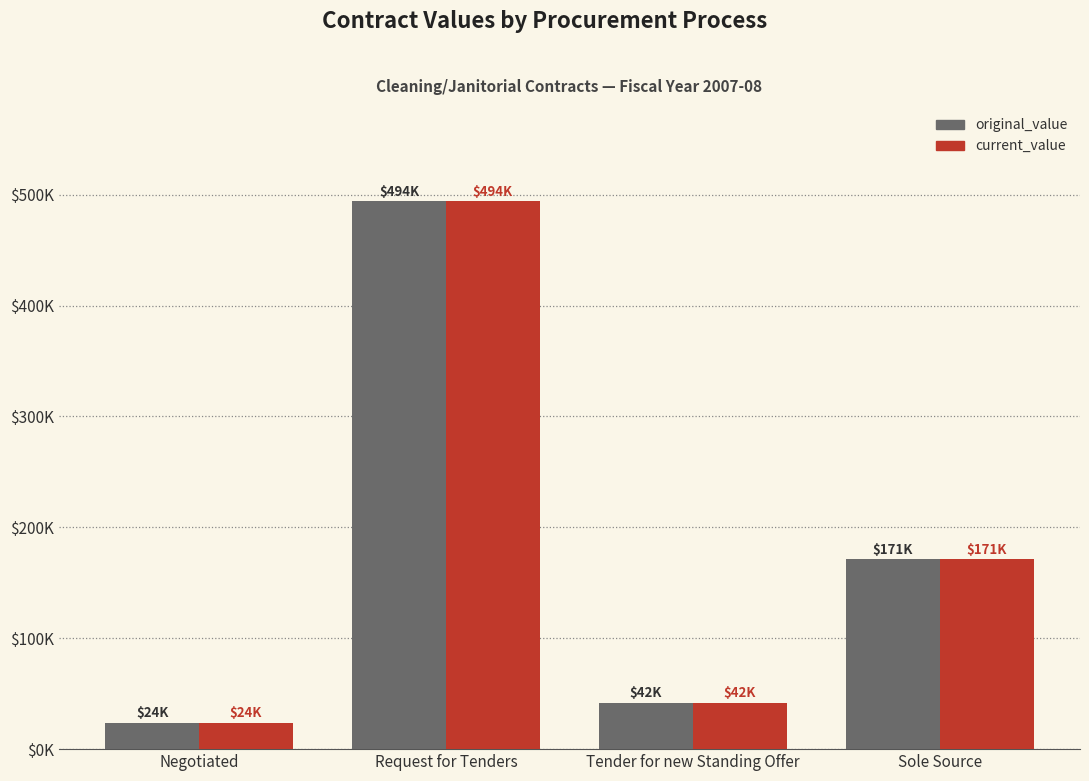

Does the chart contain stacked bars?

No